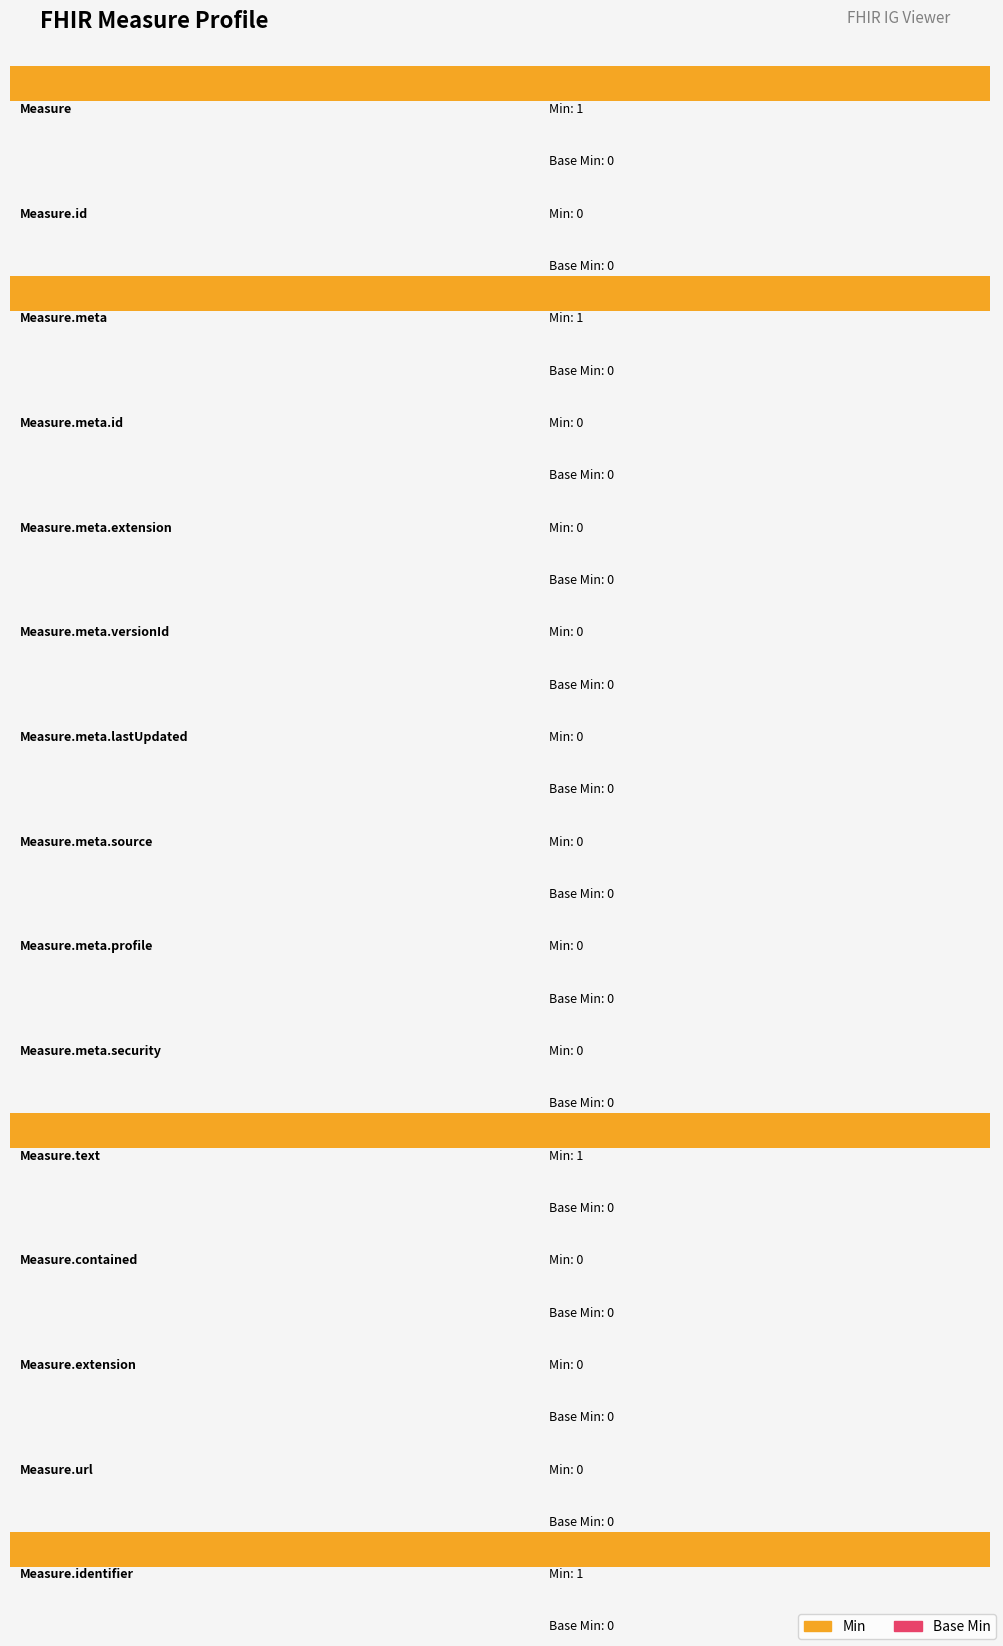

What position from the right is Measure?

15